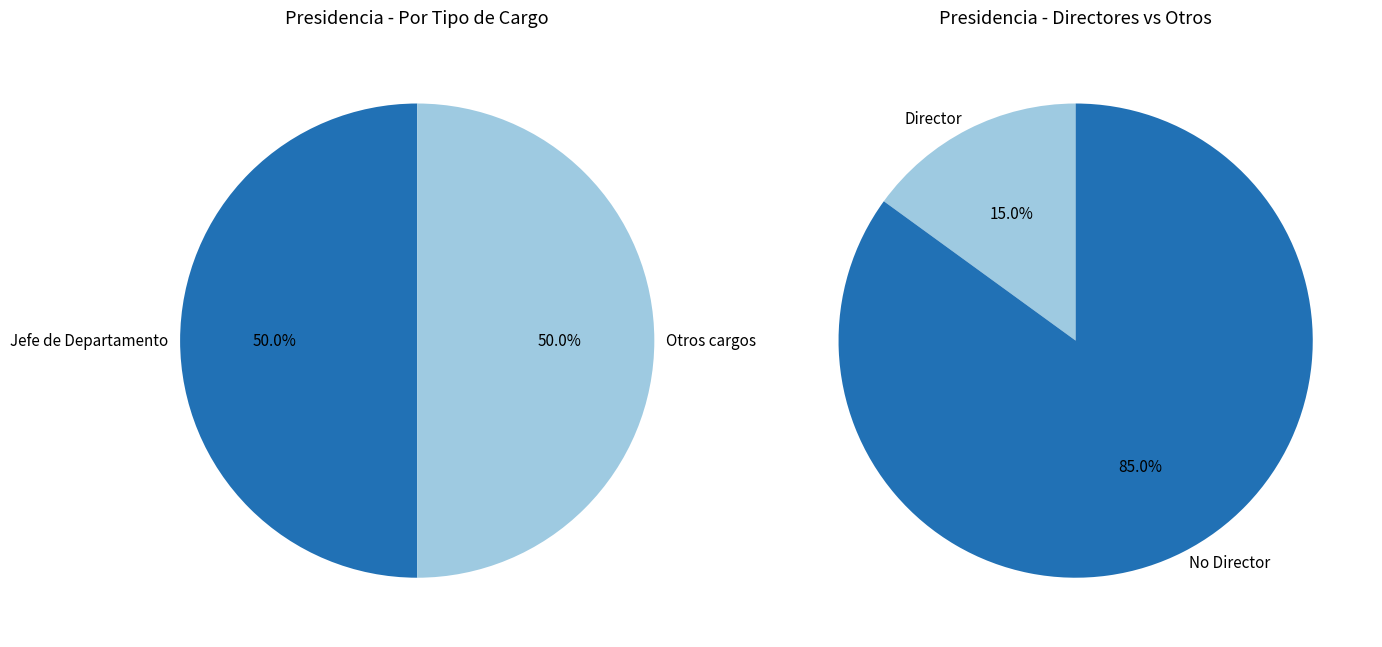

Is there any slice that represents more than half of the pie?

No